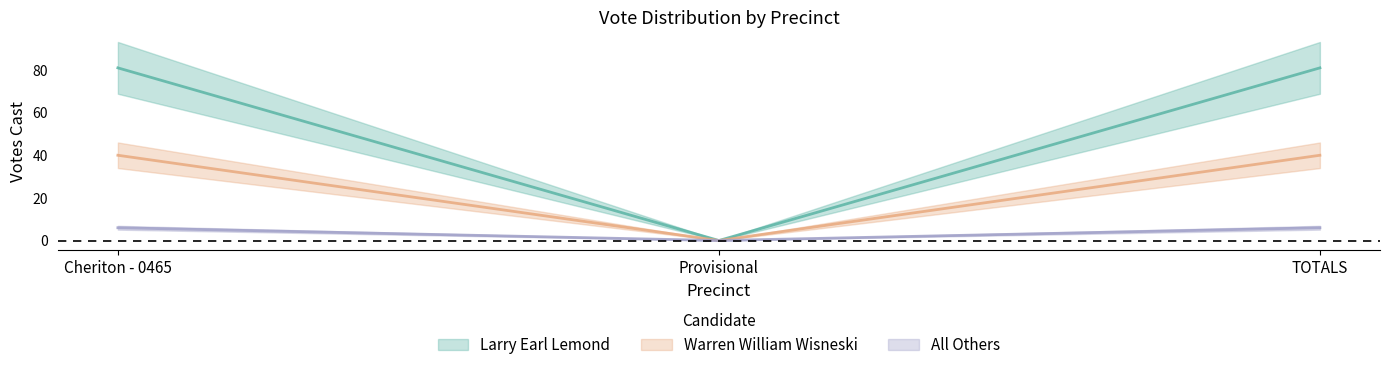

Reading right to left, list all the values displayed in this chart.

Larry Earl Lemond: 81	0	81
Warren William Wisneski: 40	0	40
All Others: 6	0	6